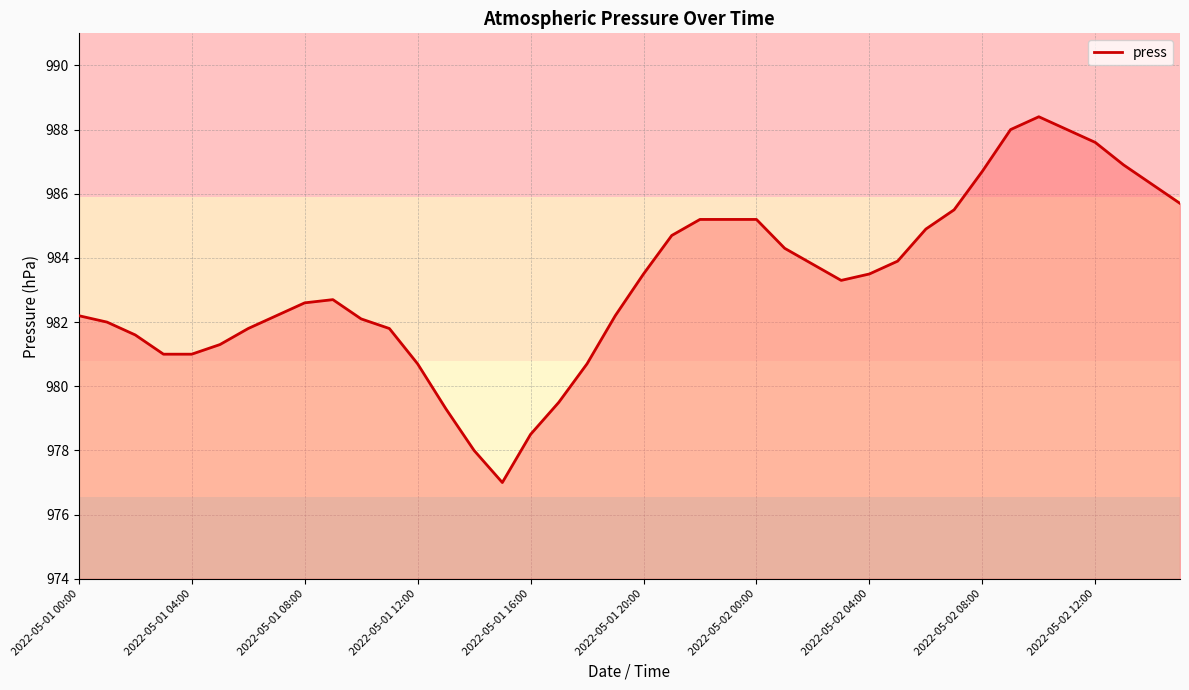

What is the maximum value shown in the chart?

988.4